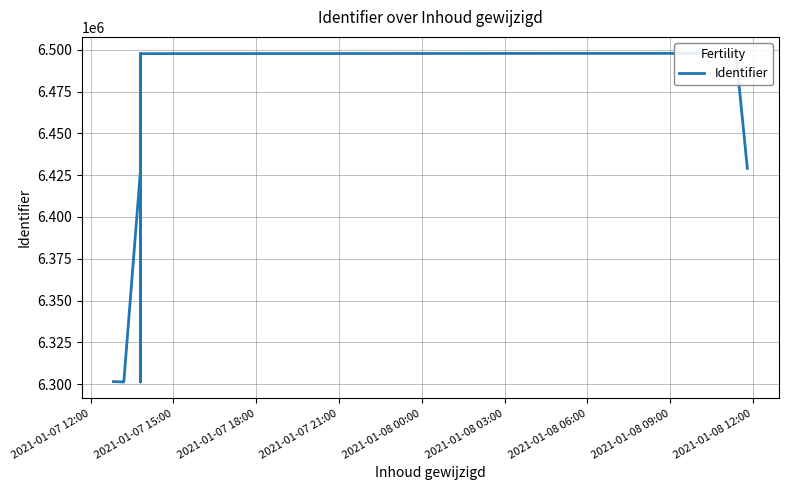

What is the maximum value shown in the chart?

6497887